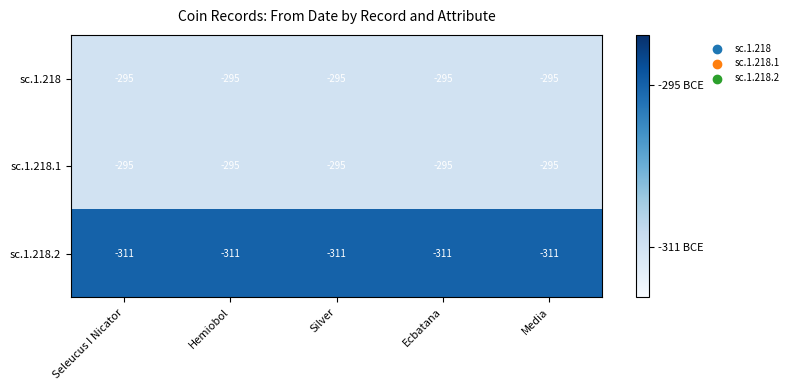

What is the lowest value of the sc.1.218.1 series?

-295